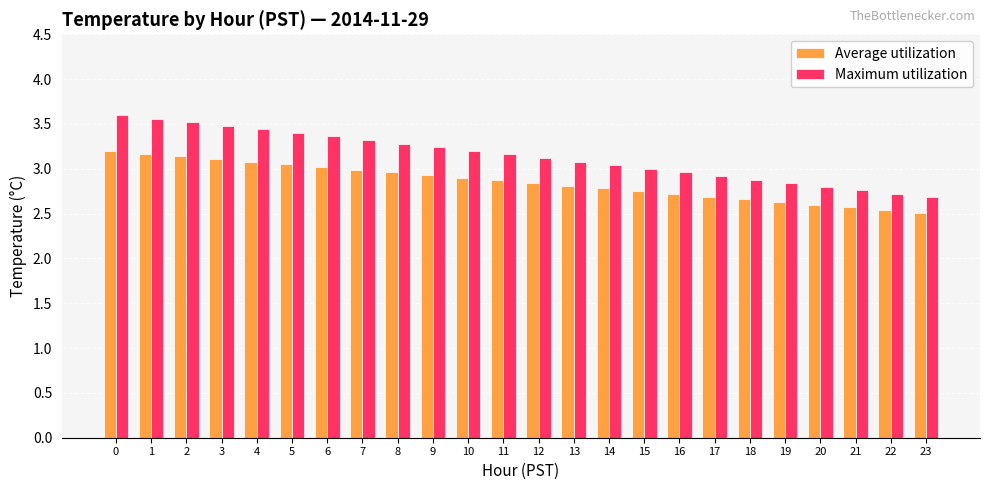

What is the value of the Maximum utilization bar at the 11th from the left?

3.2